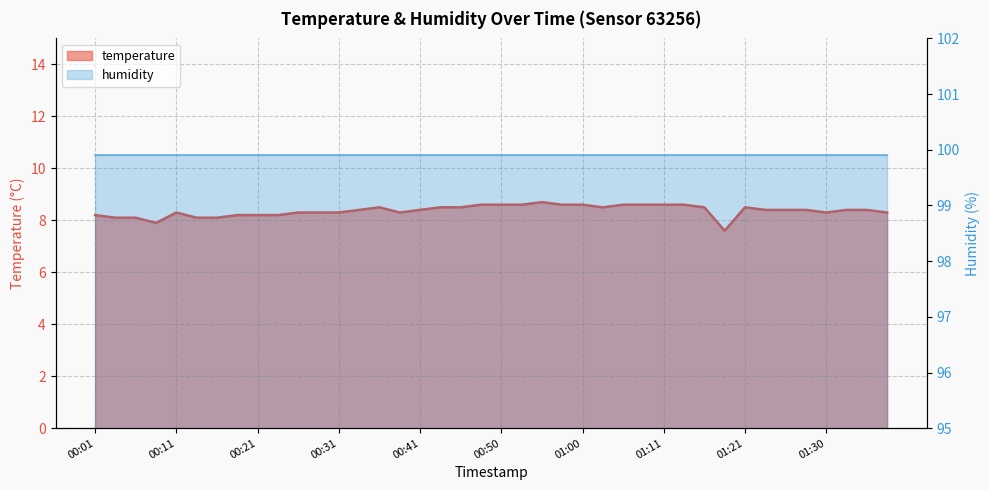

Rank the categories by value from highest to lowest.

00:55, 00:48, 00:50, 00:53, 00:58, 01:00, 01:05, 01:08, 01:11, 01:13, 00:36, 00:43, 00:46, 01:03, 01:16, 01:21, 00:33, 00:41, 01:23, 01:25, 01:28, 01:33, 01:35, 00:11, 00:26, 00:29, 00:31, 00:38, 01:30, 01:38, 00:01, 00:19, 00:21, 00:24, 00:04, 00:06, 00:14, 00:16, 00:09, 01:18